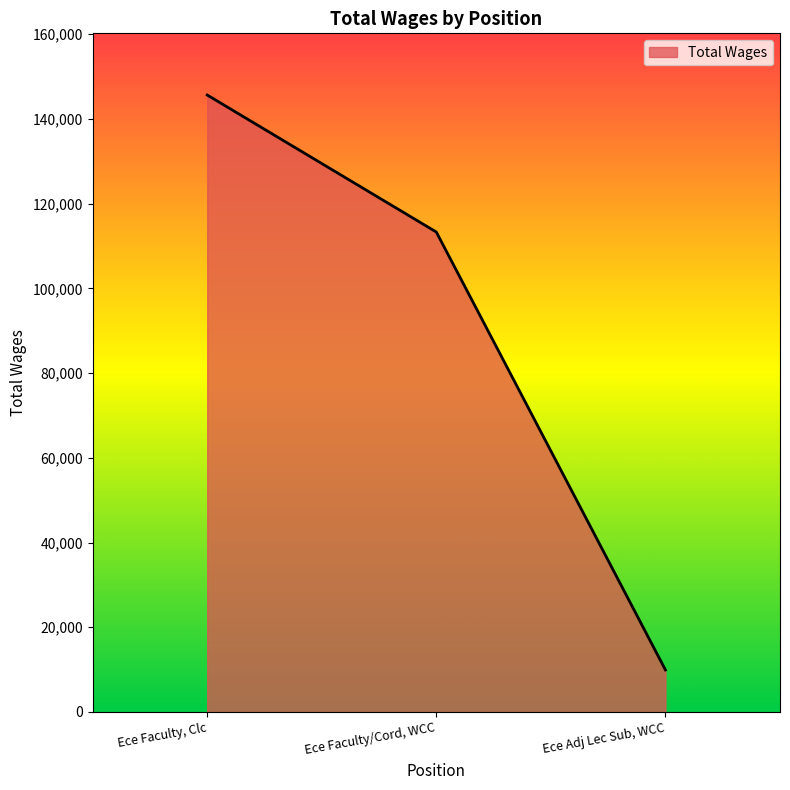

Is it true that the value at Ece Adj Lec Sub, WCC is 9916?

True